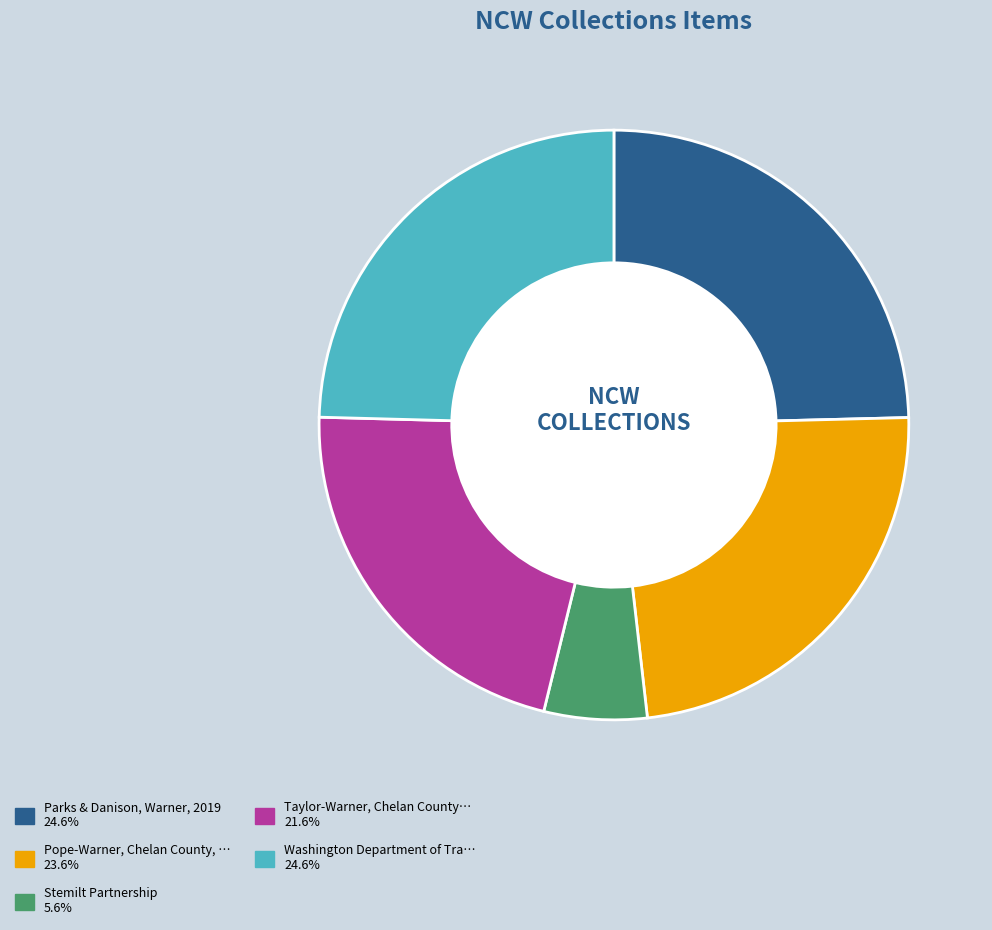

Is there a majority slice in this chart?

No